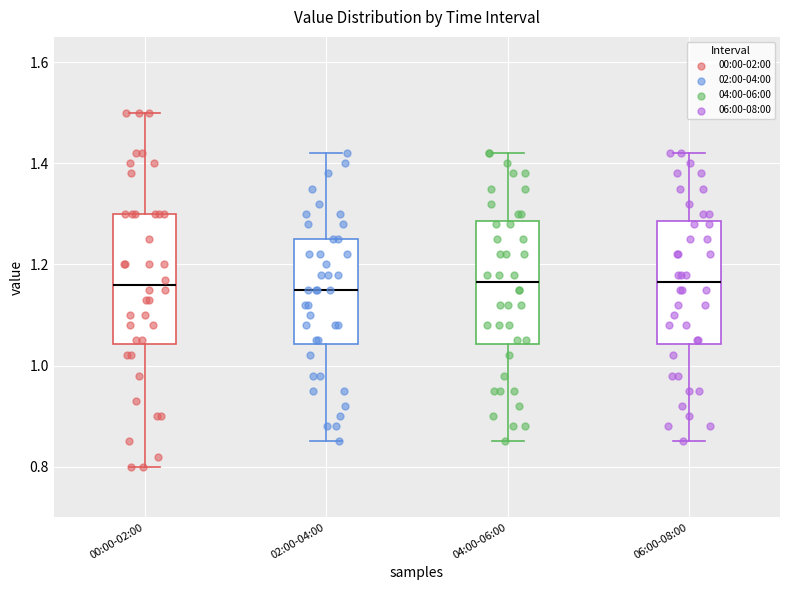

Where is the lower edge of the box for 00:00-02:00 on the y-axis? The values are not printed on the chart, so give them approximately, as read against the axis.

1.04